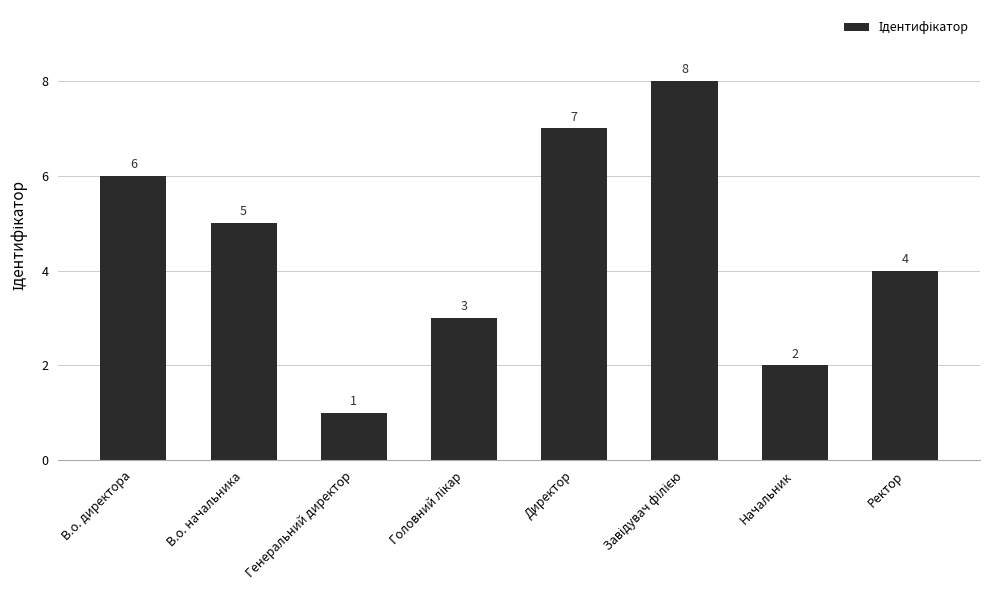

What is the value of the 3rd bar from the left?

1